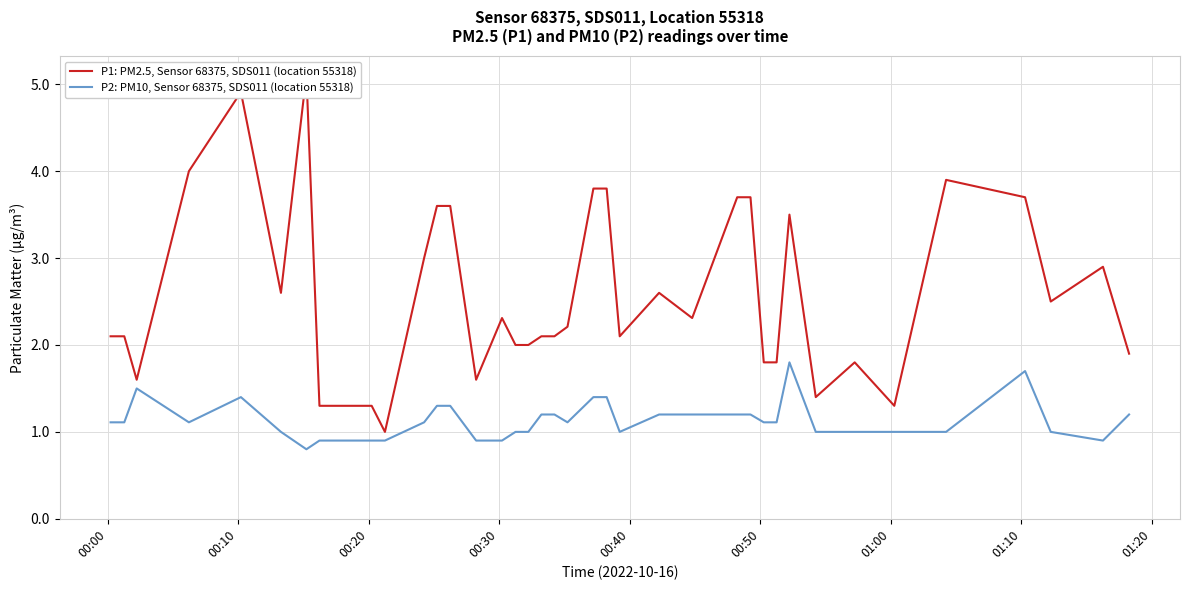

How many values in the P2: PM10, Sensor 68375, SDS011 (location 55318) series exceed 1?

22